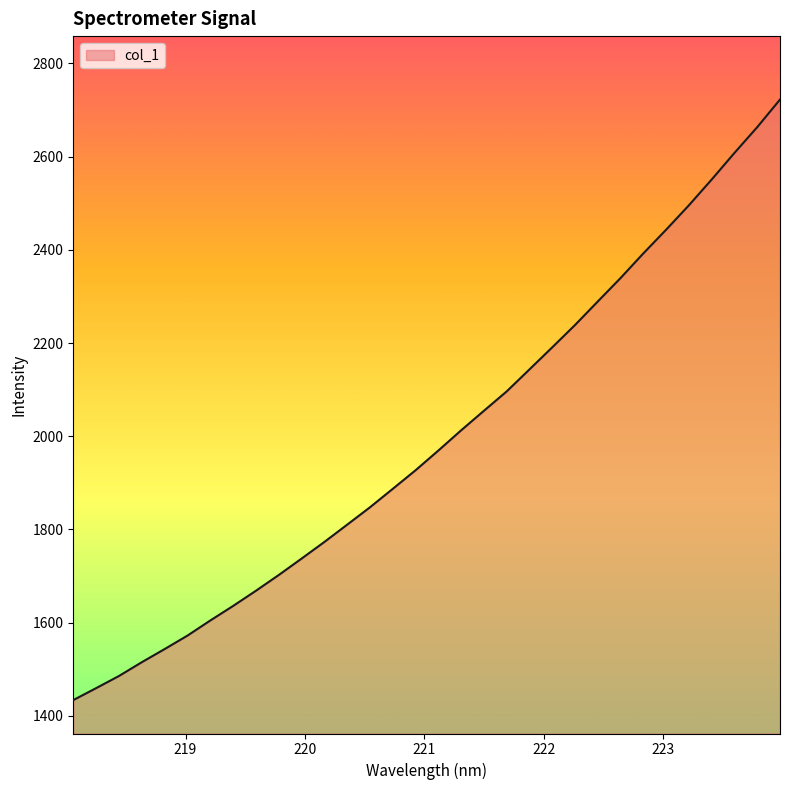

What is the maximum value shown in the chart?

2722.4